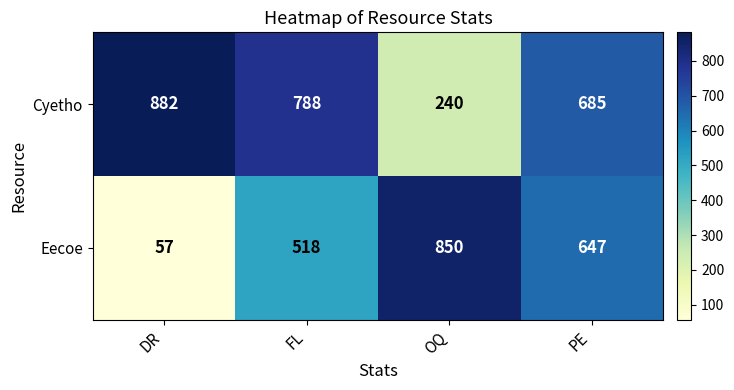

What is the total value across all series at OQ?

1090